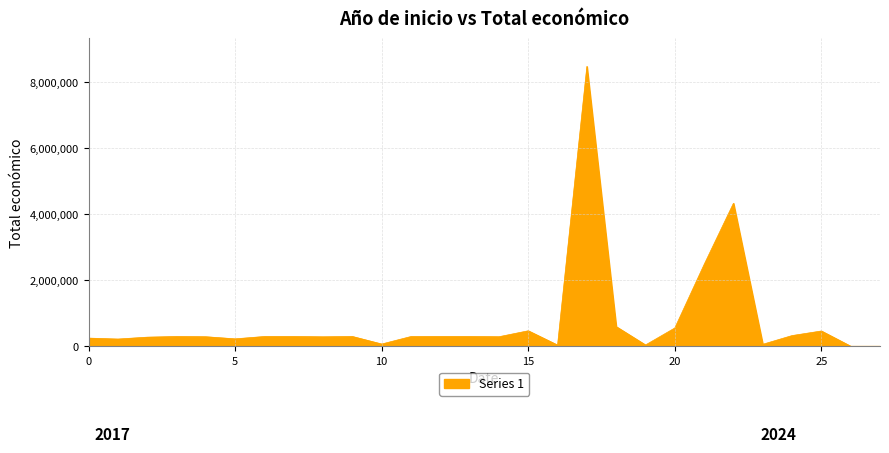

What is the greatest value displayed?

8484999